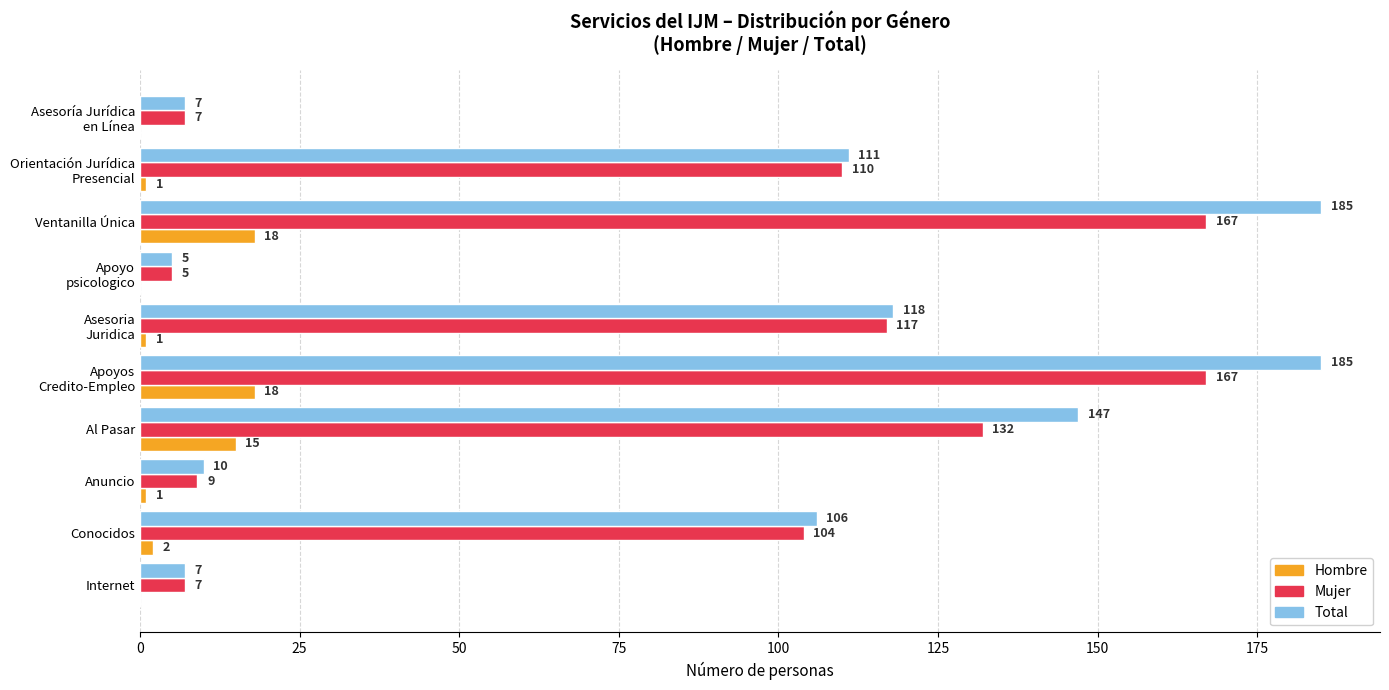

What is the sum of the Hombre values at Al Pasar and Ventanilla Única?

33